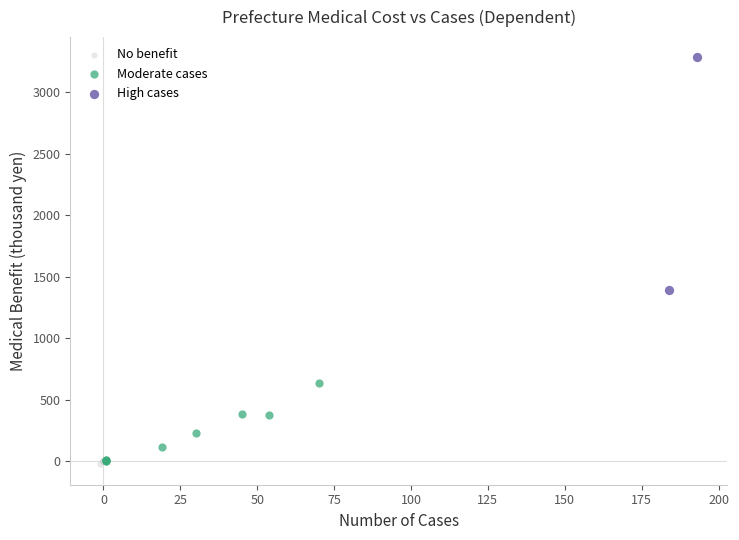

What are all the series names shown in the legend?

No benefit, Moderate cases, High cases